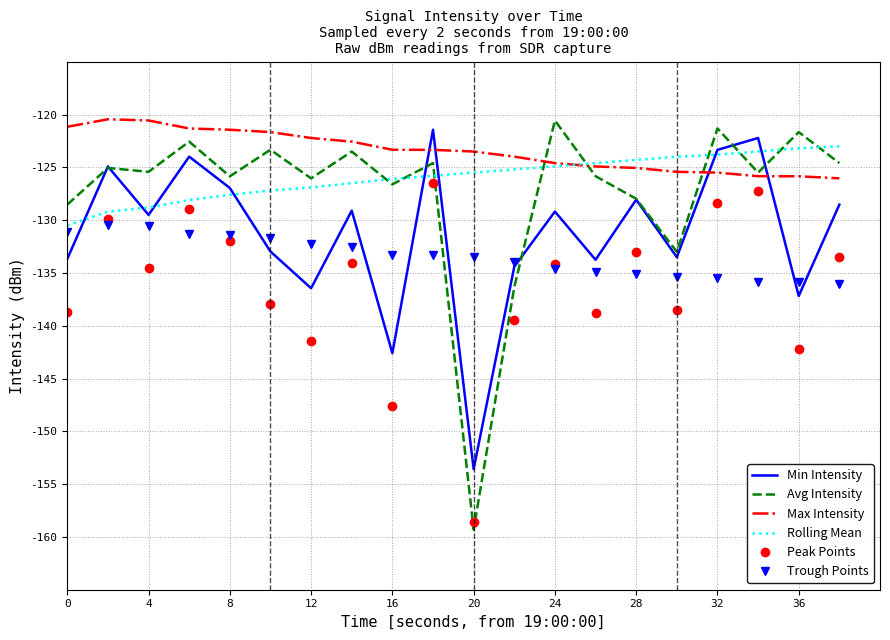

Which series has the largest range (max minus min)?

Avg Intensity